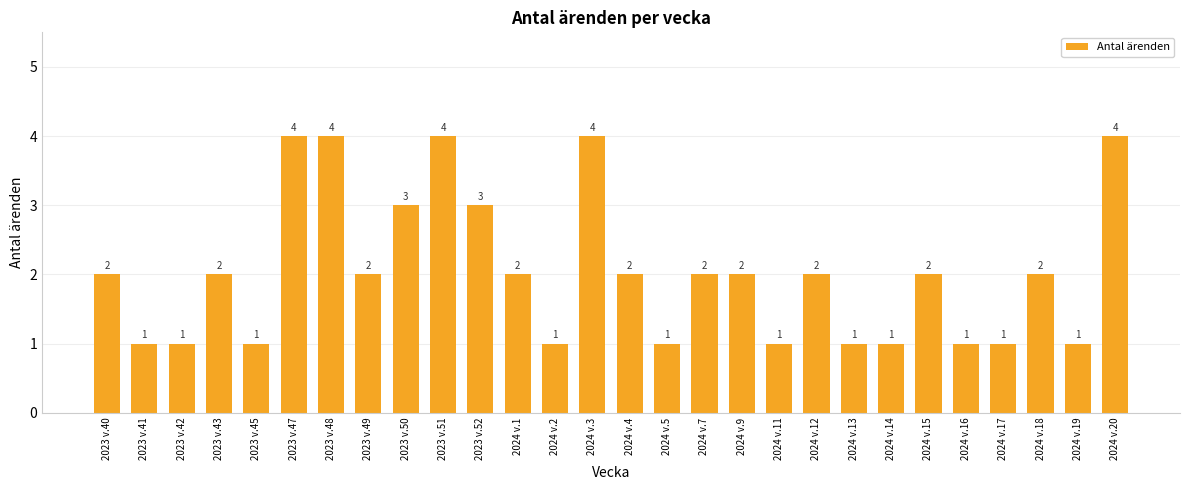

What is the difference between the maximum and second lowest values?

3